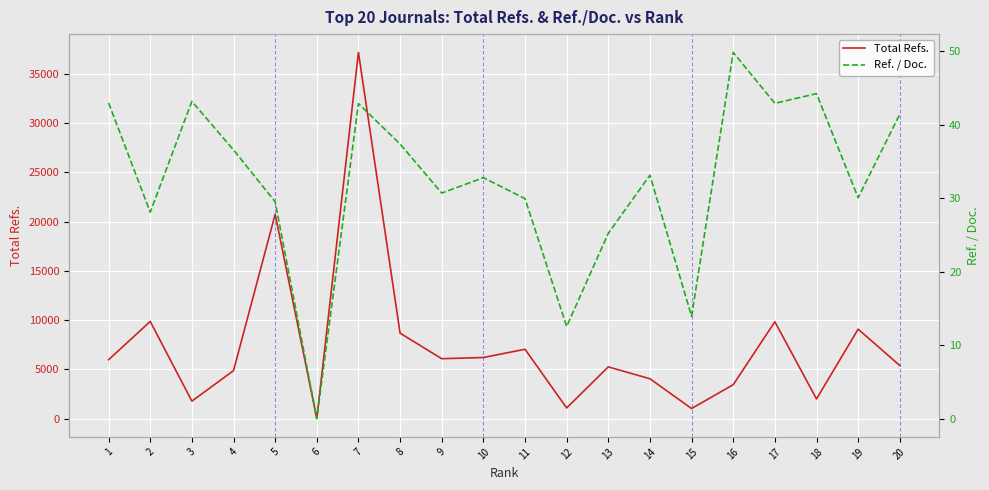

What is the value of the Ref. / Doc. point at the 19th from the left?

30.1